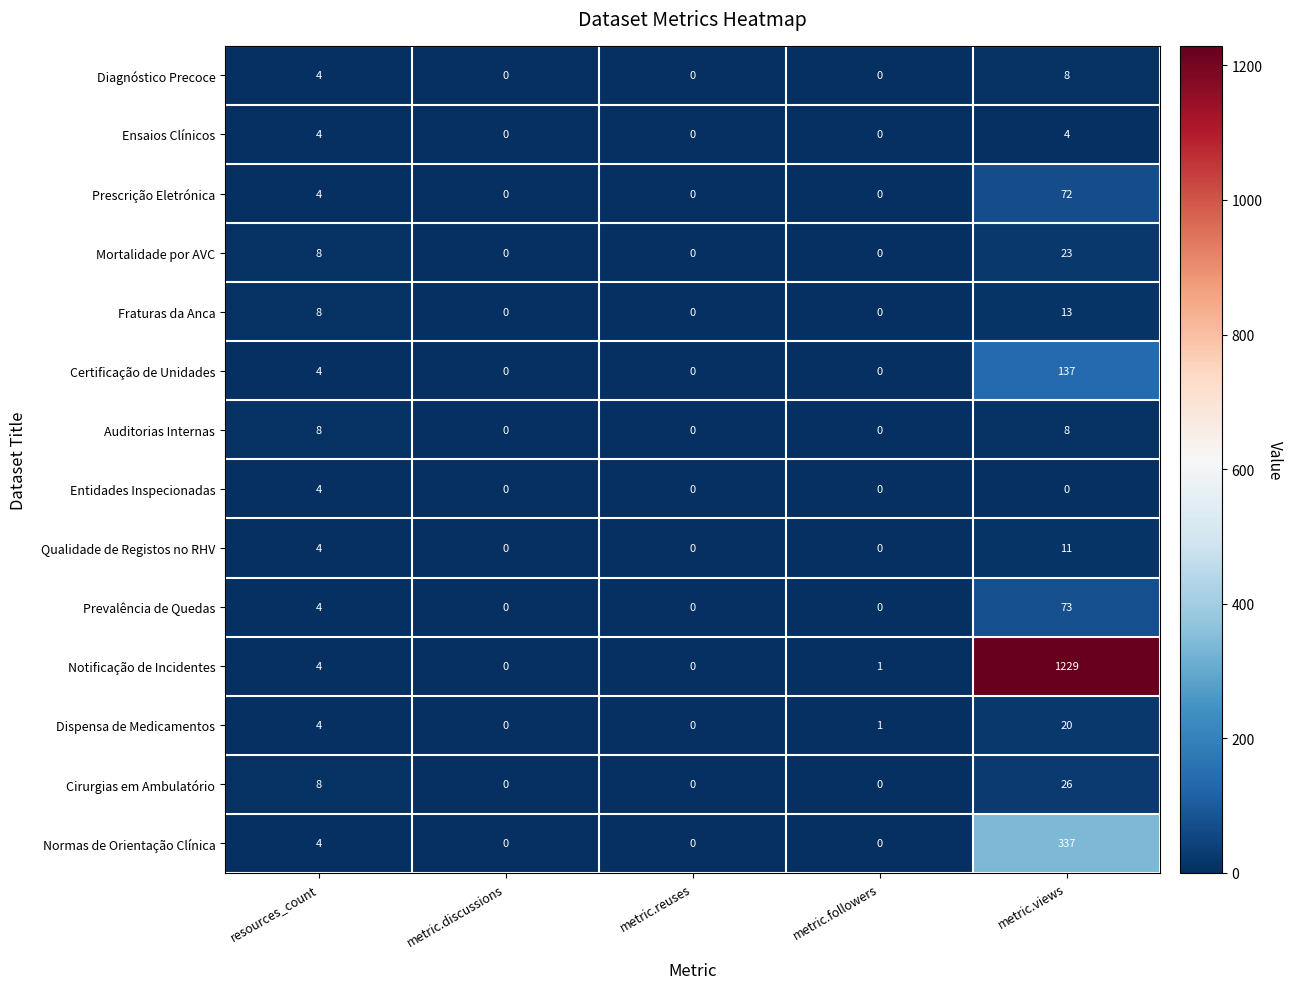

At which category is the sum across all series the highest?

metric.views